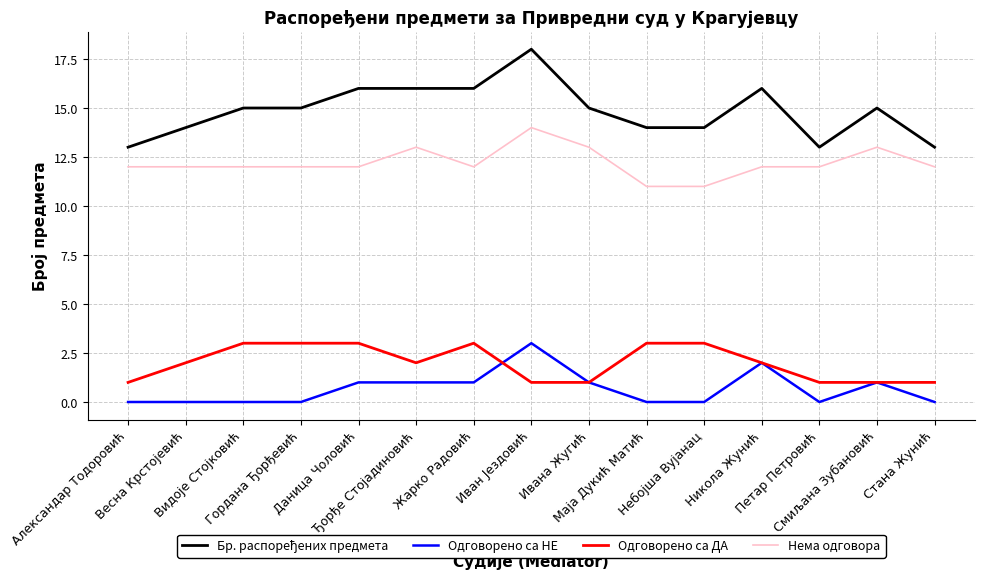

What is the difference between the second highest and second lowest values in the Одговорено са ДА series?

2